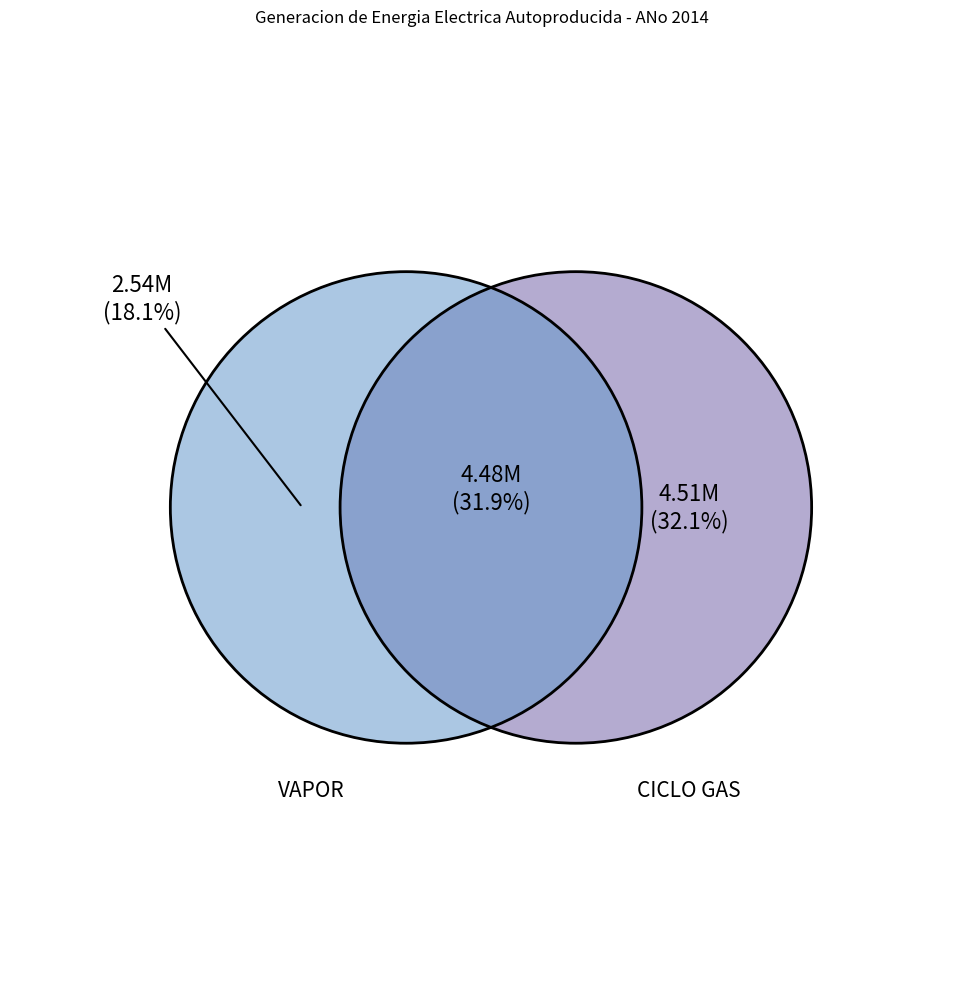

The VAPOR slice represents 13% of the pie. True or false?

False